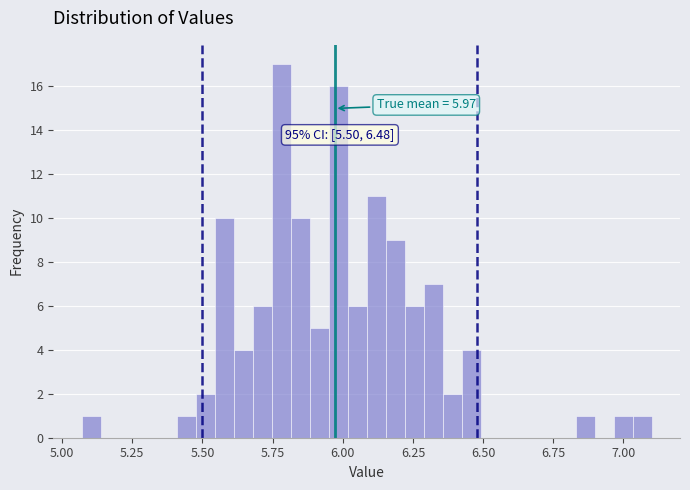

Around what value on the x-axis is the tallest bar? Give the approximate position of its centre, as read against the axis.

5.80